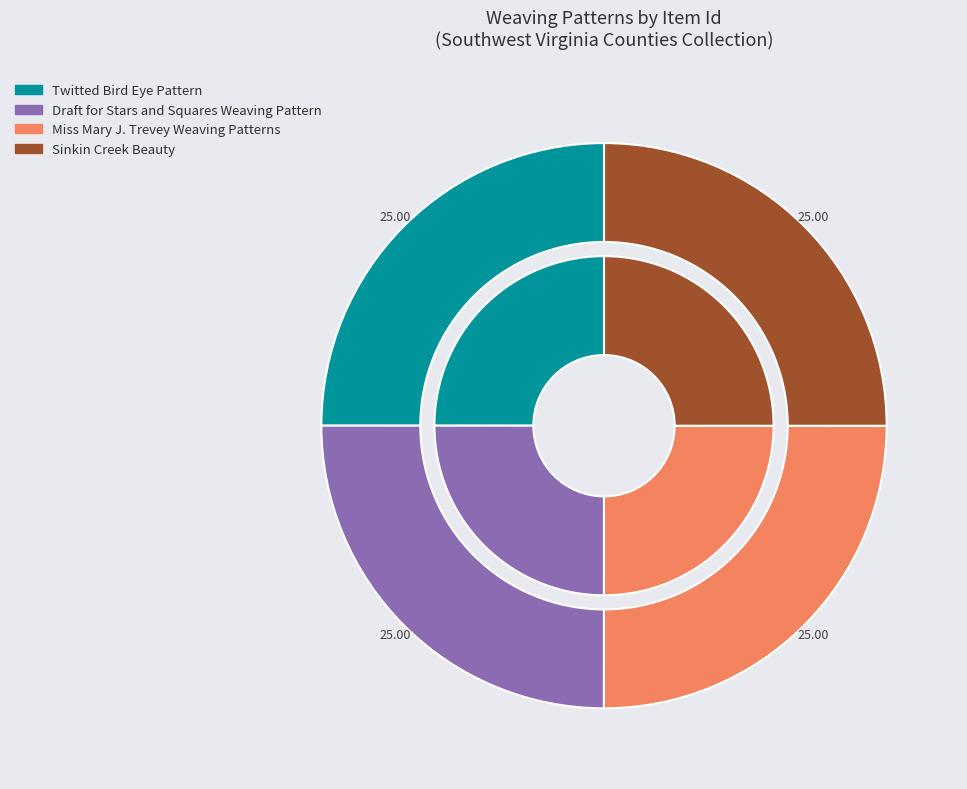

How many segments does this pie chart have?

4